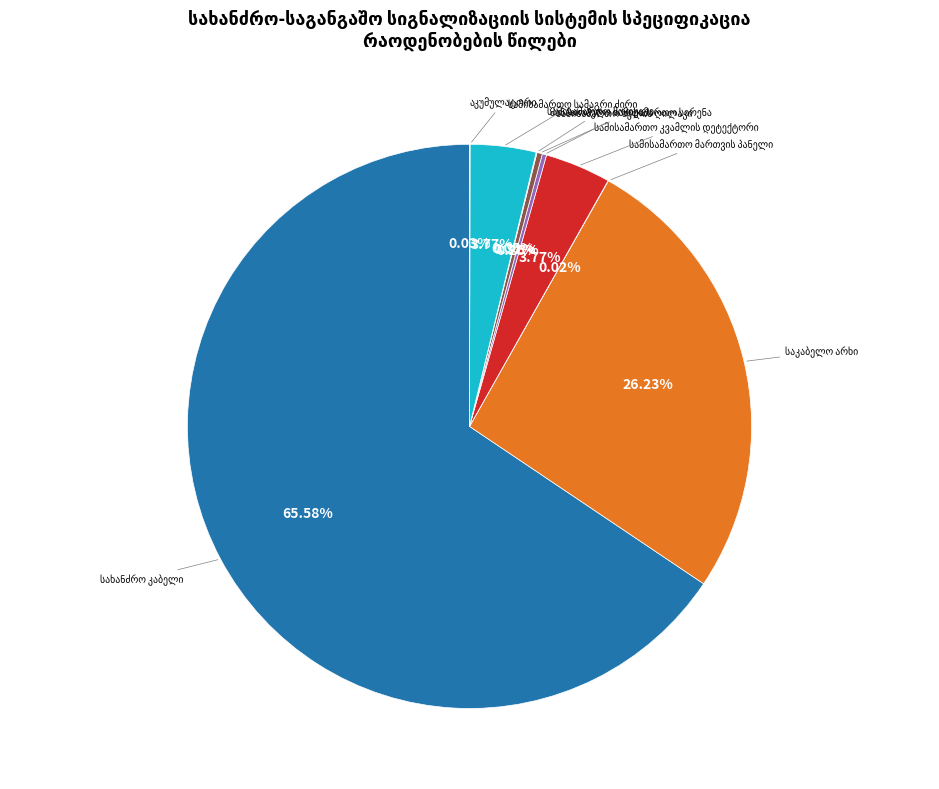

Does any single category account for the majority?

Yes